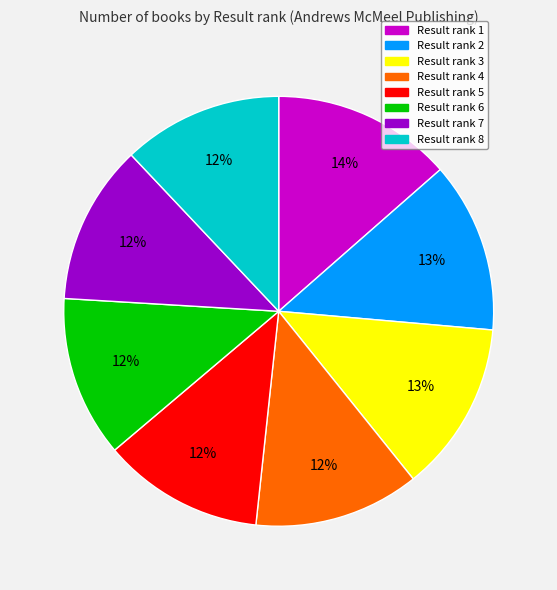

Is there any slice that represents more than half of the pie?

No